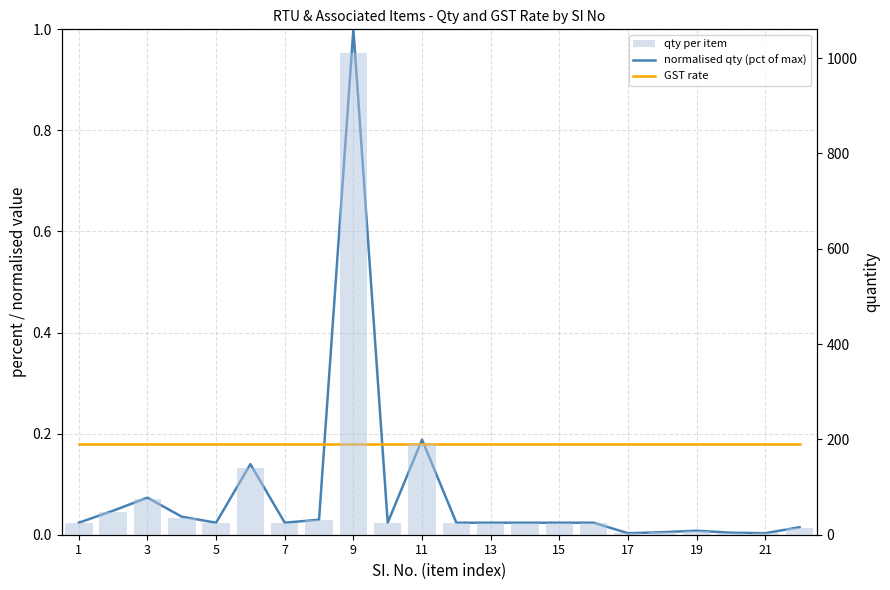

What are all the series names shown in the legend?

normalised qty (pct of max), GST rate, qty per item